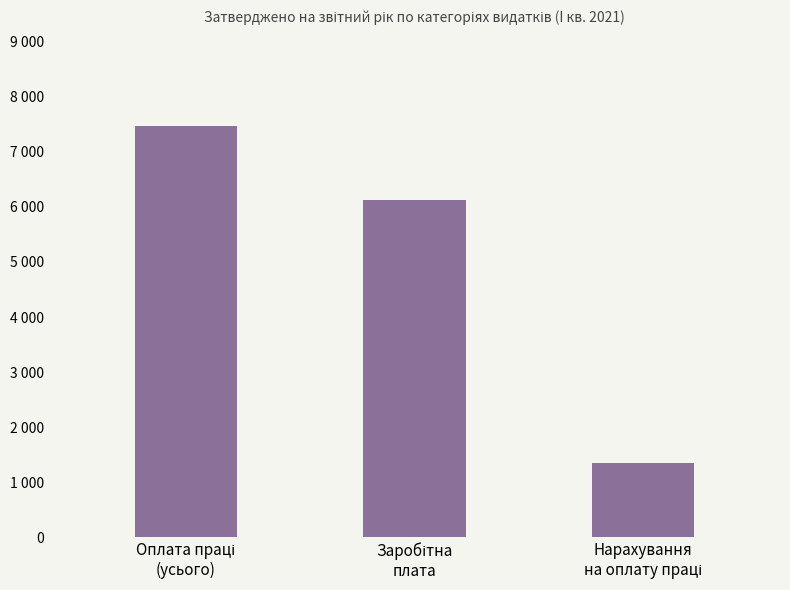

Is it true that the value at Оплата праці
(усього) is 7469662?

True